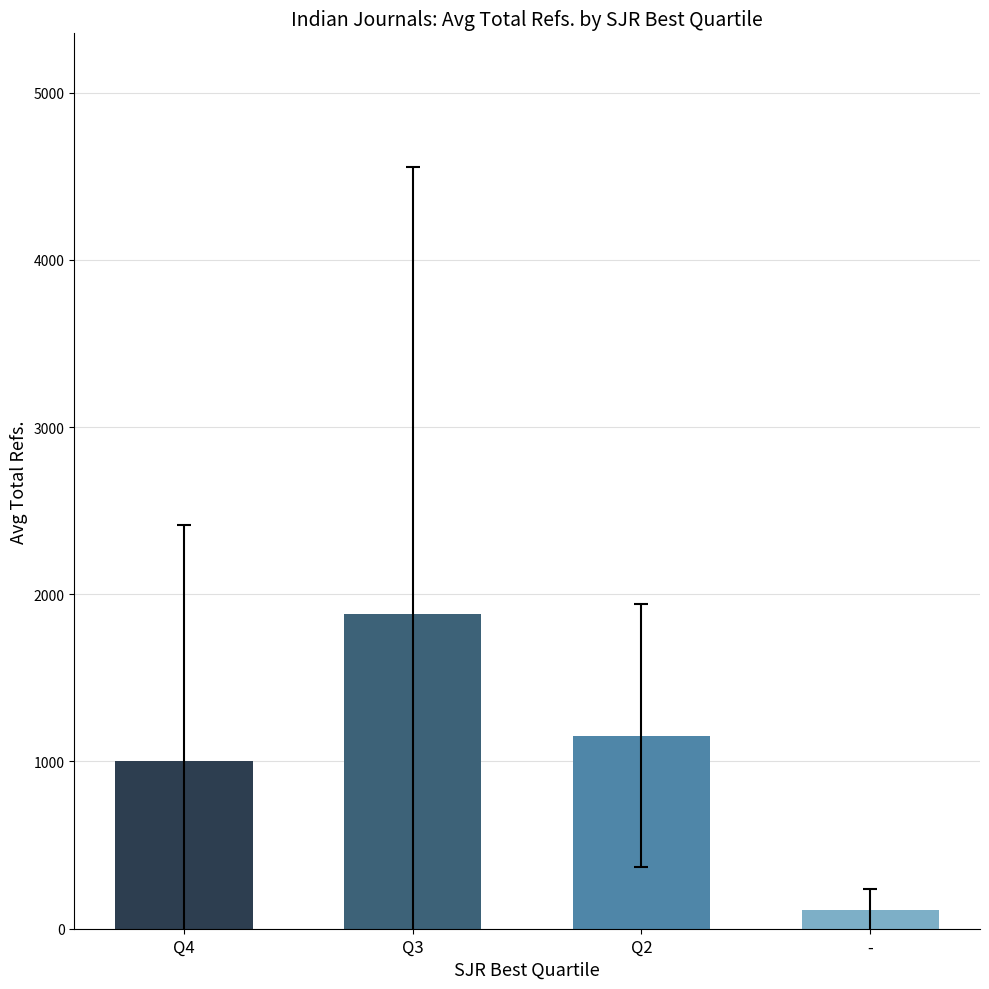

The chart shows a value of 1153.0 at Q2. True or false?

True